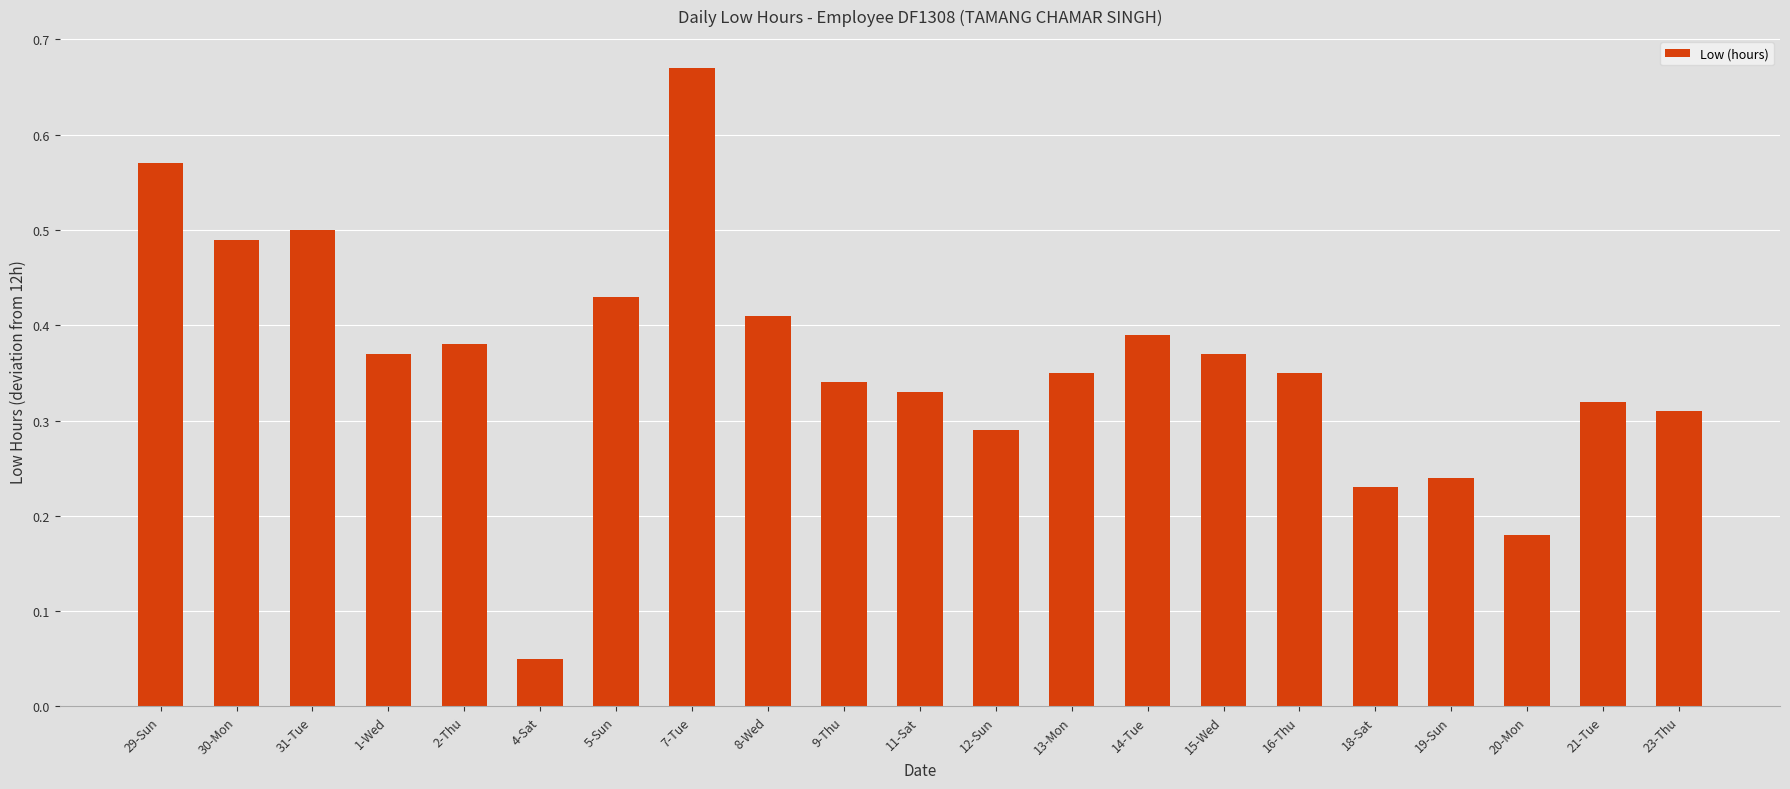

At which label is the value closest to 0?

4-Sat